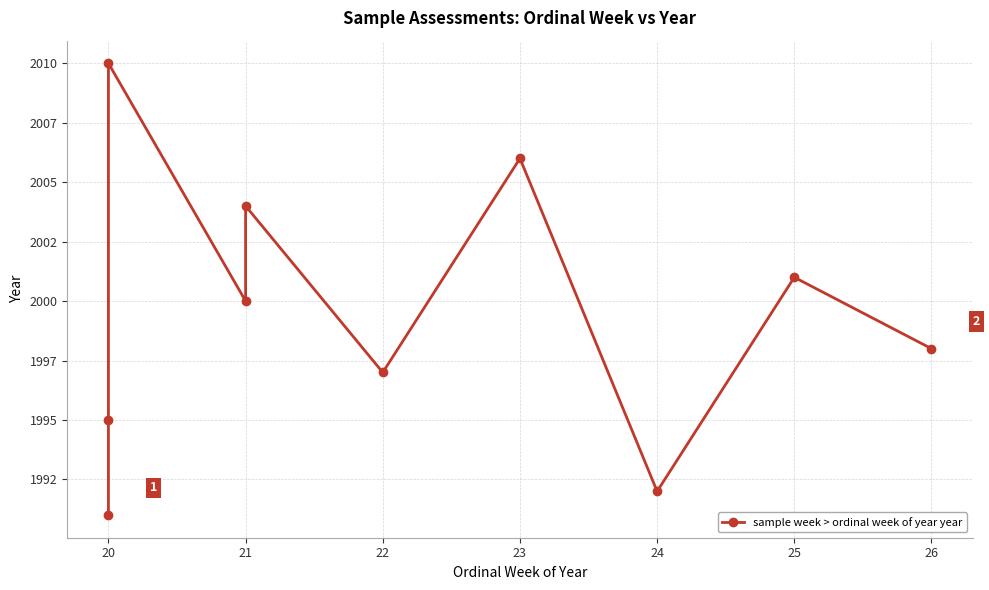

How many points are higher than both their immediate neighbors (excluding endpoints)?

4